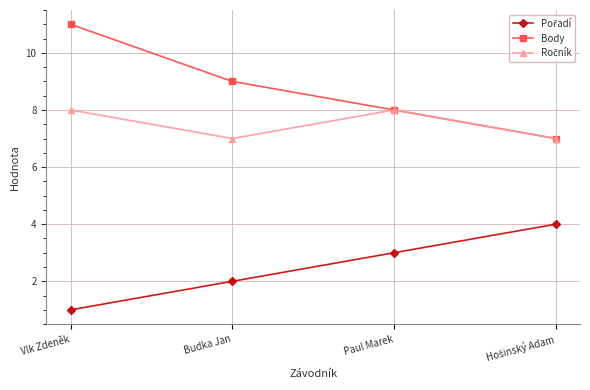

What is the difference between the second highest and second lowest values in the Body series?

1